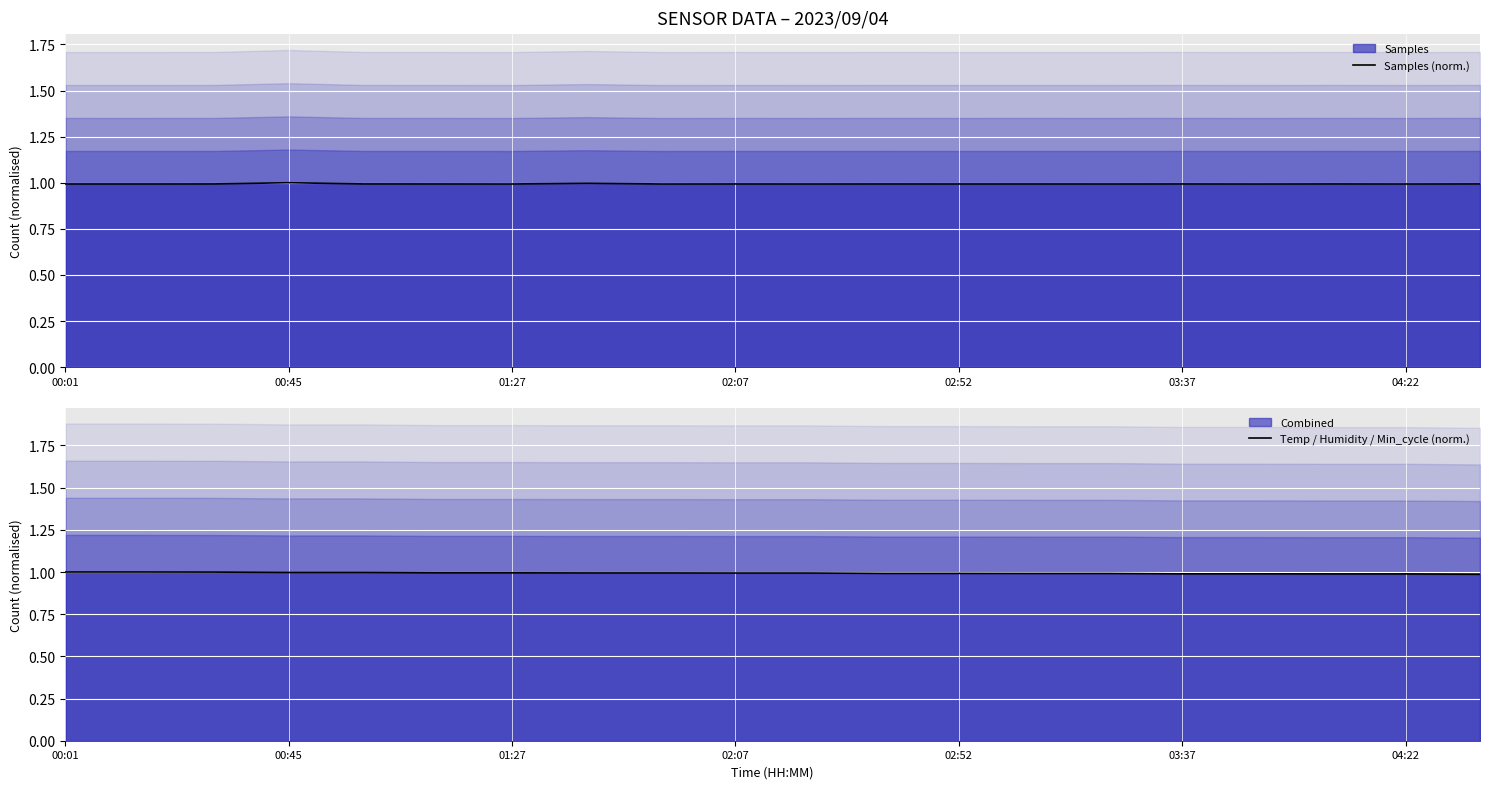

What is the sum of the Temp / Humidity / Min_cycle (norm.) values at 19 and 11?

2.0